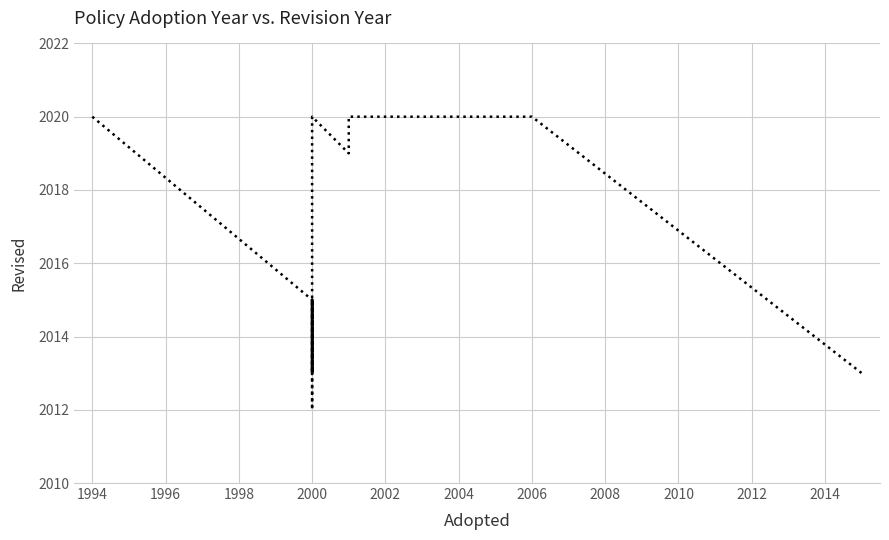

What is the label of the 3rd point from the left?

2000